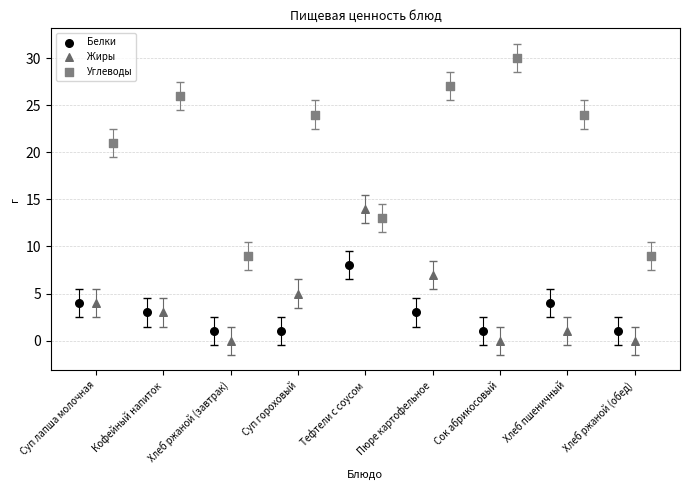

Which series has the widest spread of Y values?

Углеводы